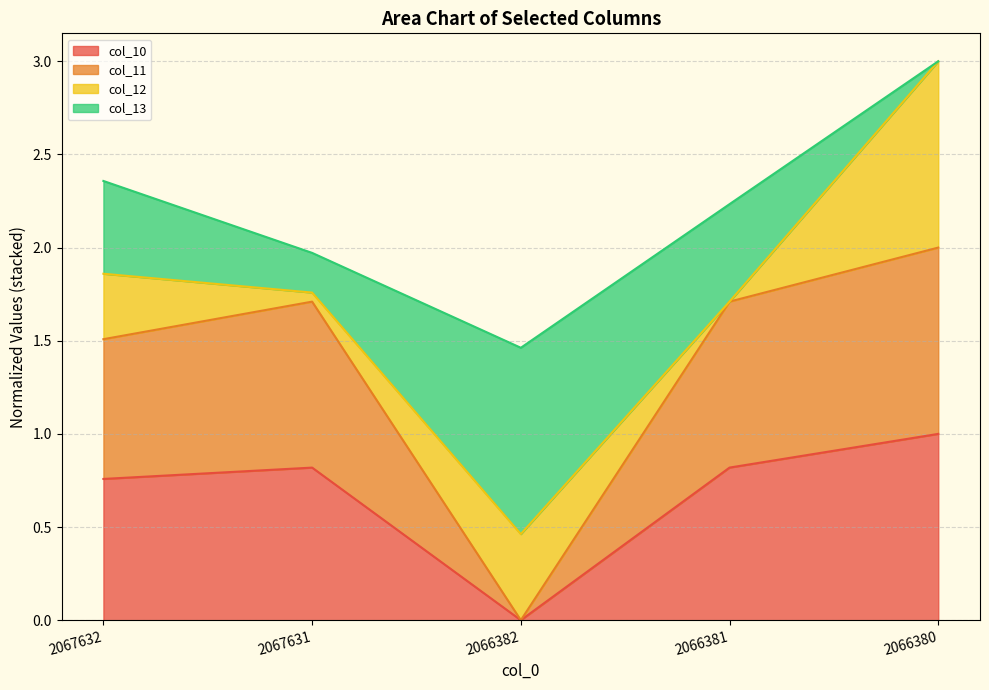

What is the difference between the col_10 values at 2066382 and 2066381?

0.8